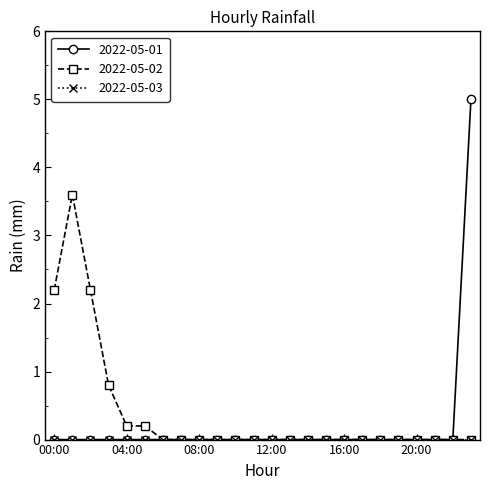

At how many categories does at least one series exceed 1?

4